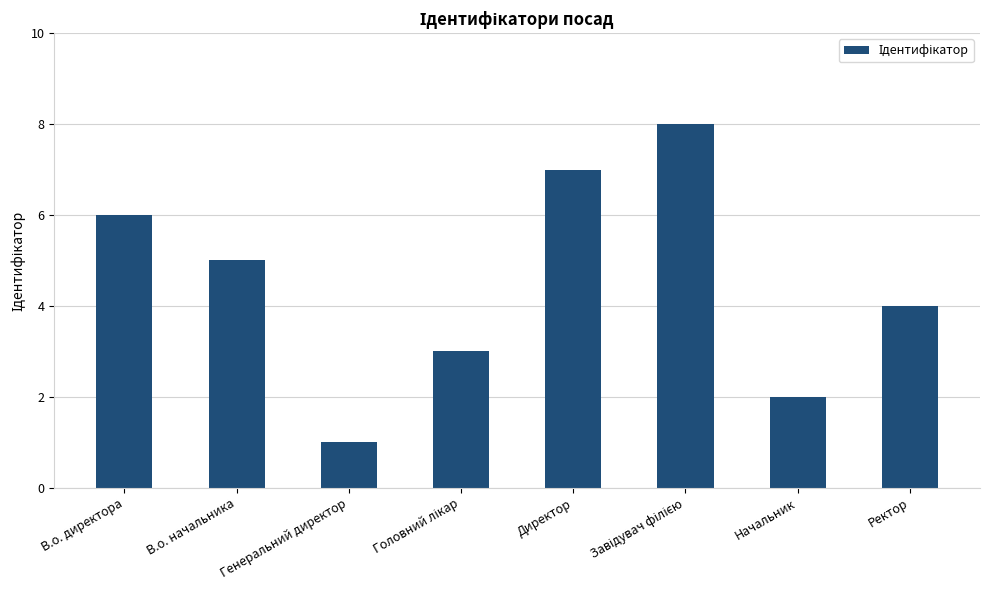

What is the value of the 5th bar from the left?

7